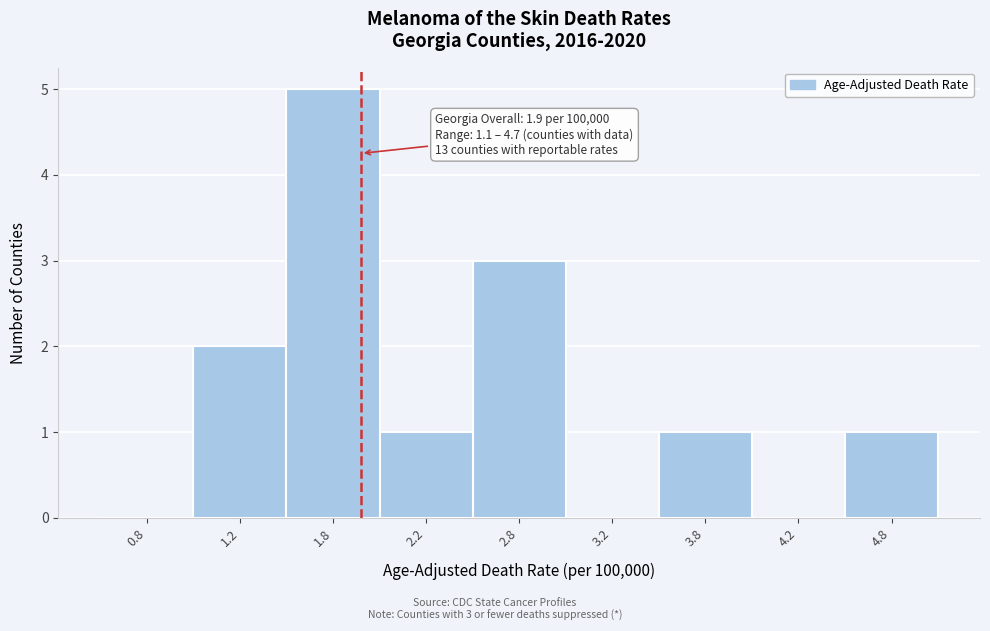

Reading left to right, transcribe all the data shown in this chart.

0.8=0	1.2=2	1.8=5	2.2=1	2.8=3	3.2=0	3.8=1	4.2=0	4.8=1